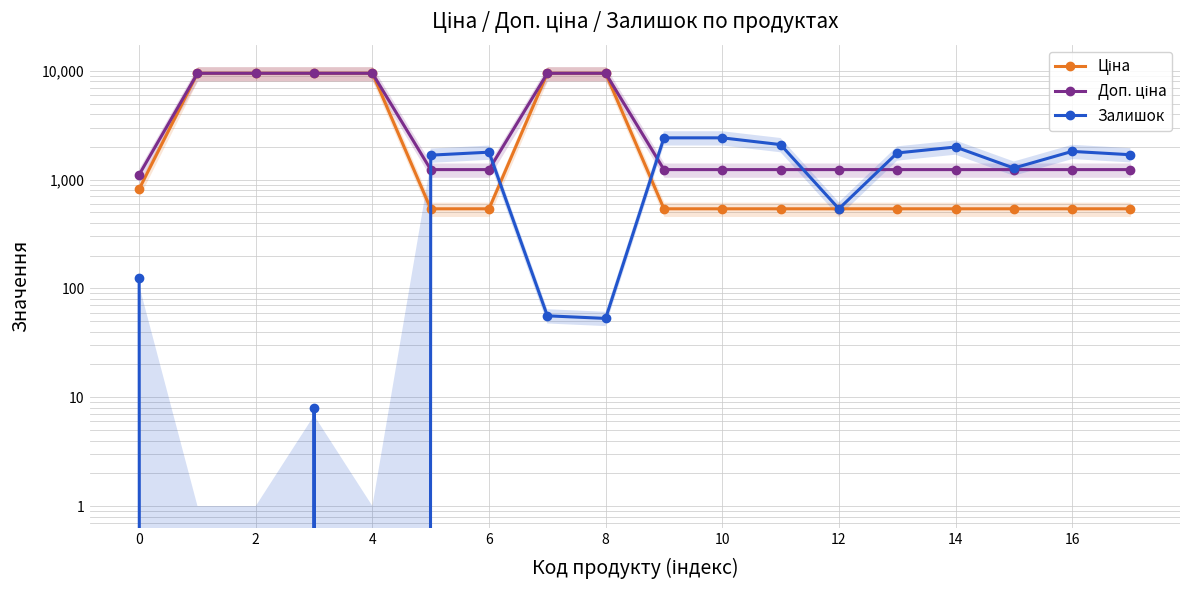

How many times do Ціна and Залишок cross each other?

3